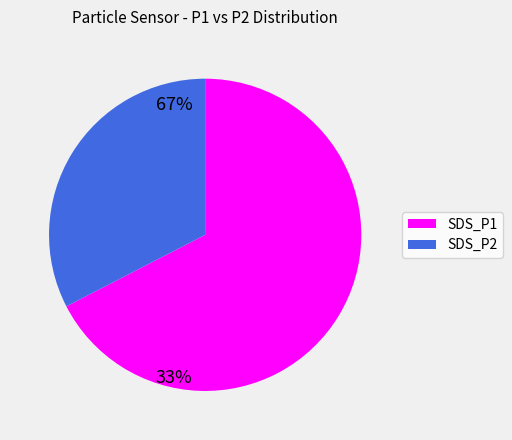

The SDS_P1 slice represents 60% of the pie. True or false?

False